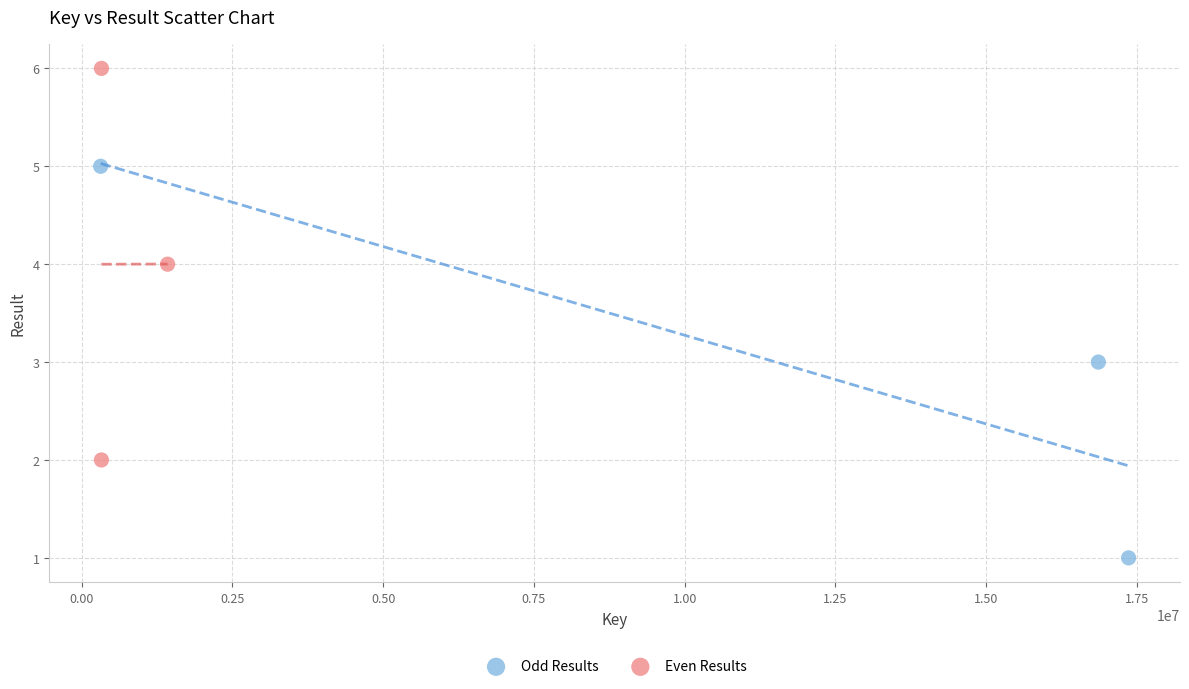

Which series reaches the maximum Y coordinate?

Even Results